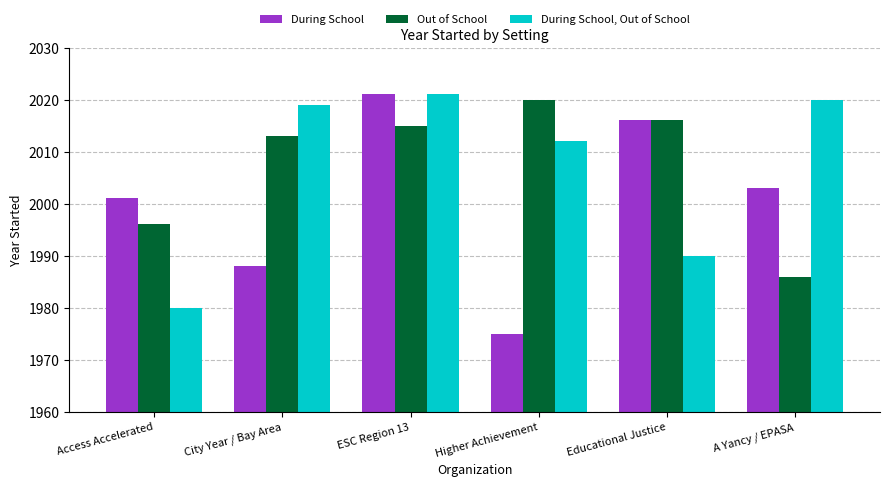

The value of During School, Out of School at Higher Achievement is 2012. True or false?

True